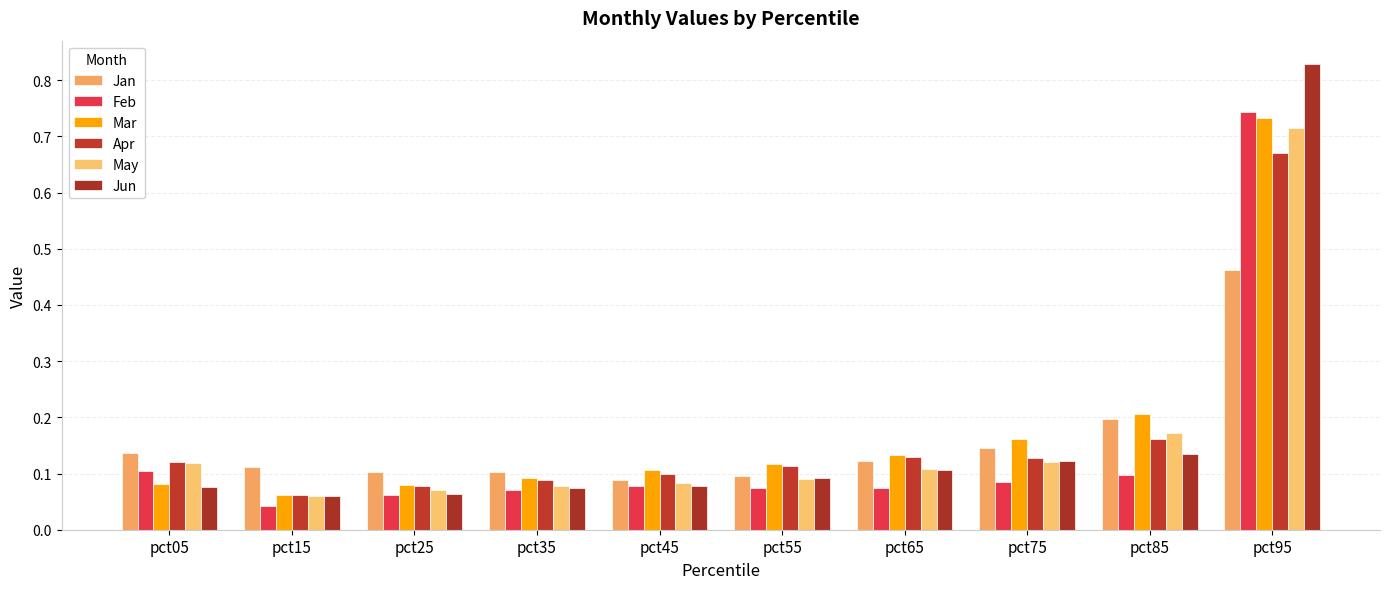

The value of Apr at pct55 is 0.1. True or false?

True